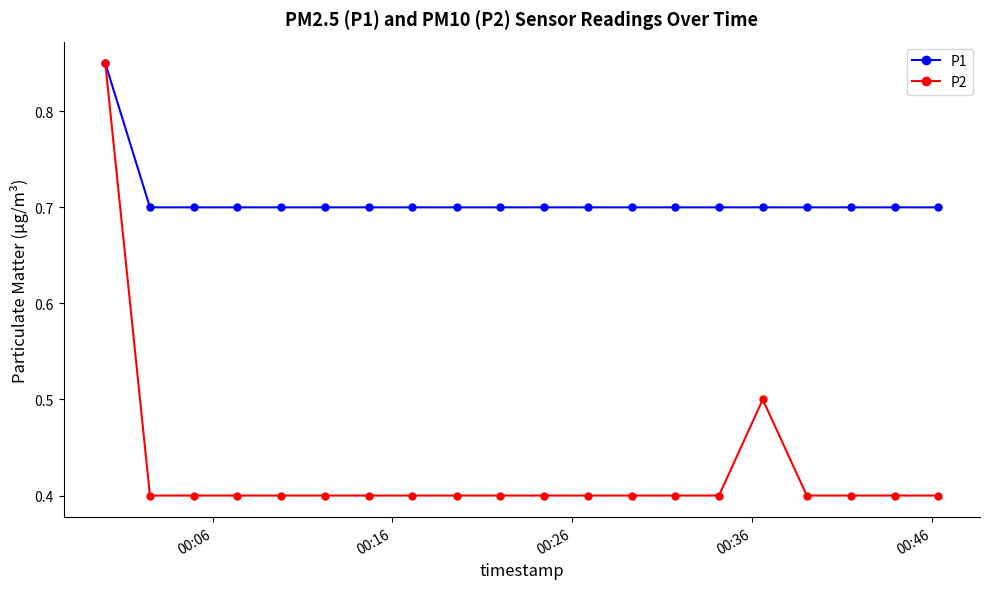

Which series has the widest spread of values?

P2